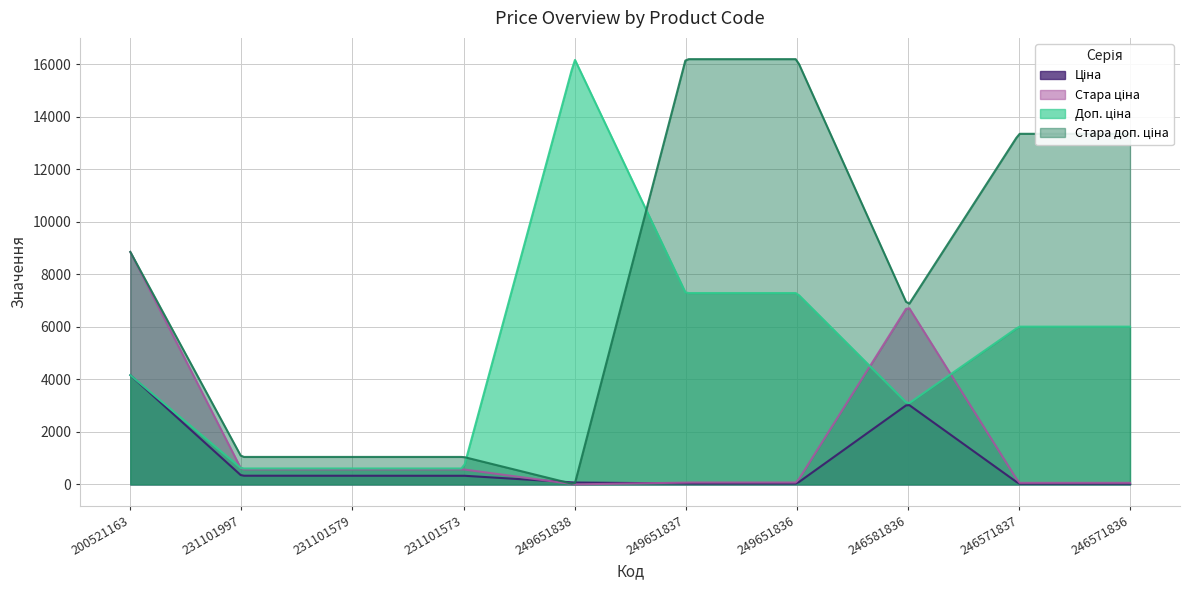

Reading left to right, transcribe all the data shown in this chart.

Ціна: 200521163=4161.8	231101997=331.0	231101579=331.0	231101573=331.0	249651838=72.0	249651837=32.4	249651836=32.4	246581836=3059.7	246571837=26.7	246571836=26.7
Стара ціна: 200521163=8854.9	231101997=570.7	231101579=570.7	231101573=570.7	249651838=0.0	249651837=72.0	249651836=72.0	246581836=6799.2	246571837=59.4	246571836=59.4
Доп. ціна: 200521163=4162.0	231101997=607.0	231101579=607.0	231101573=607.0	249651838=16200.0	249651837=7290.0	249651836=7290.0	246581836=3060.0	246571837=6010.0	246571836=6010.0
Стара доп. ціна: 200521163=8854.9	231101997=1046.4	231101579=1046.4	231101573=1046.4	249651838=0.0	249651837=16200.0	249651836=16200.0	246581836=6799.2	246571837=13356.0	246571836=13356.0